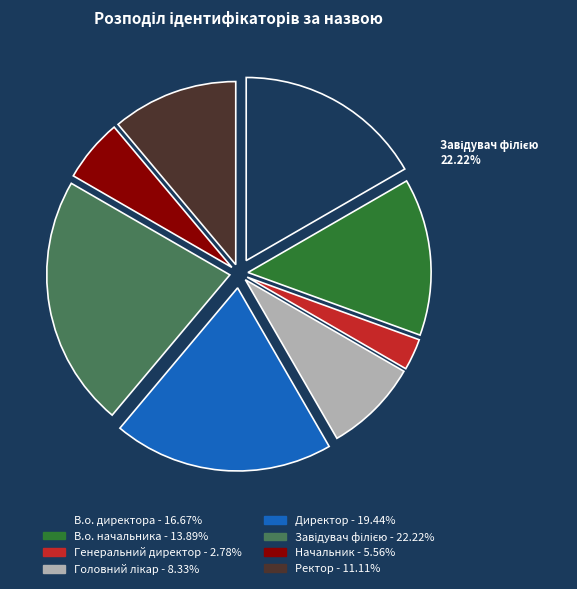

True or false: Генеральний директор accounts for 3% of the total.

True